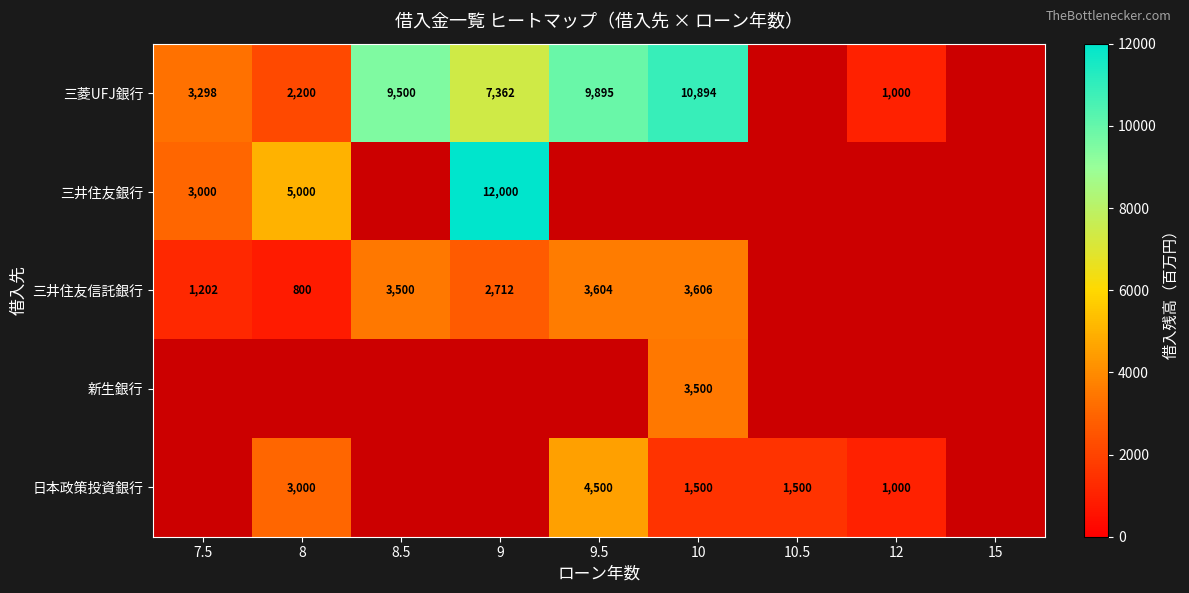

What is the maximum value shown in the chart?

12000.0